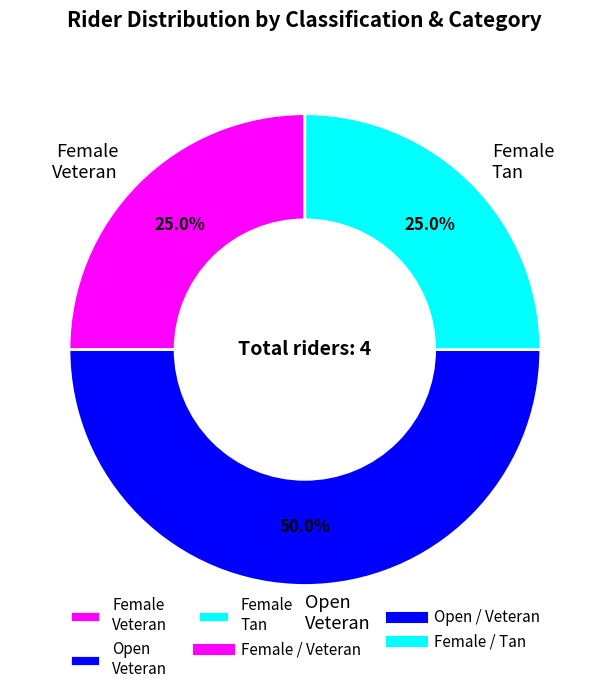

What percentage is NOT represented by Open Veteran?

50.0%